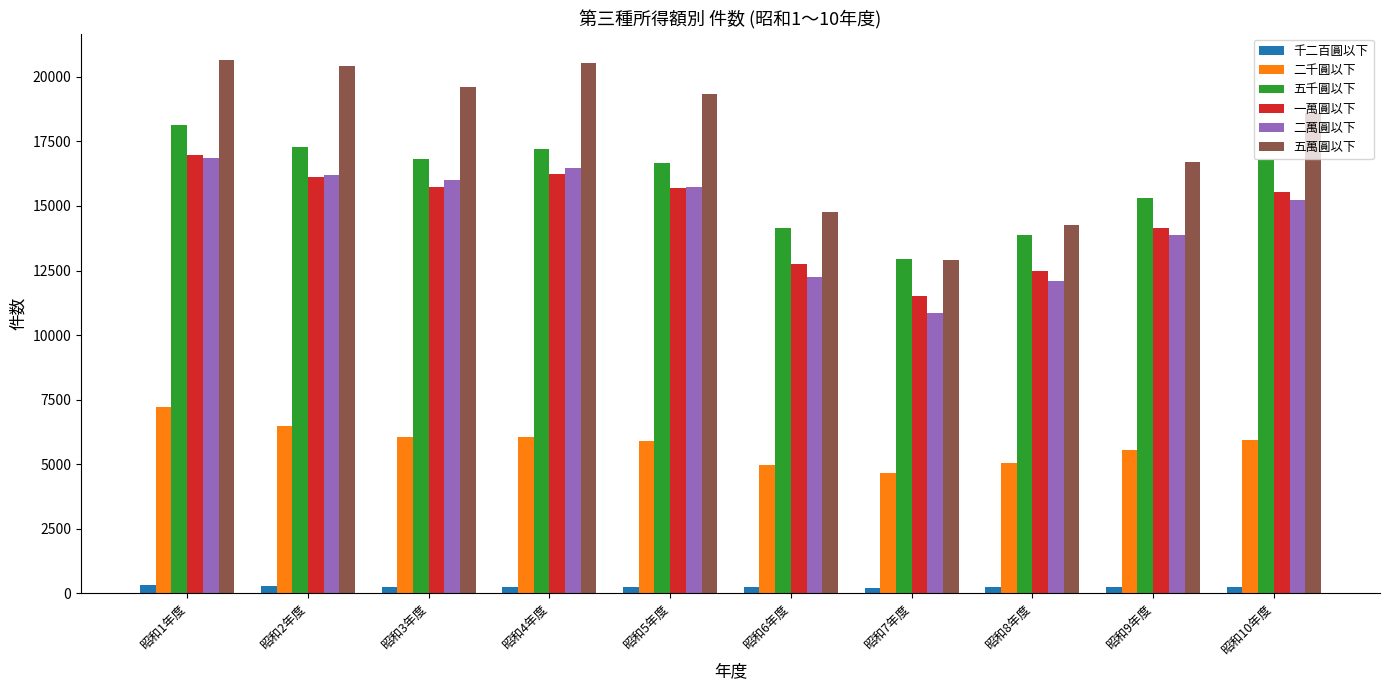

What is the maximum value shown in the chart?

20646